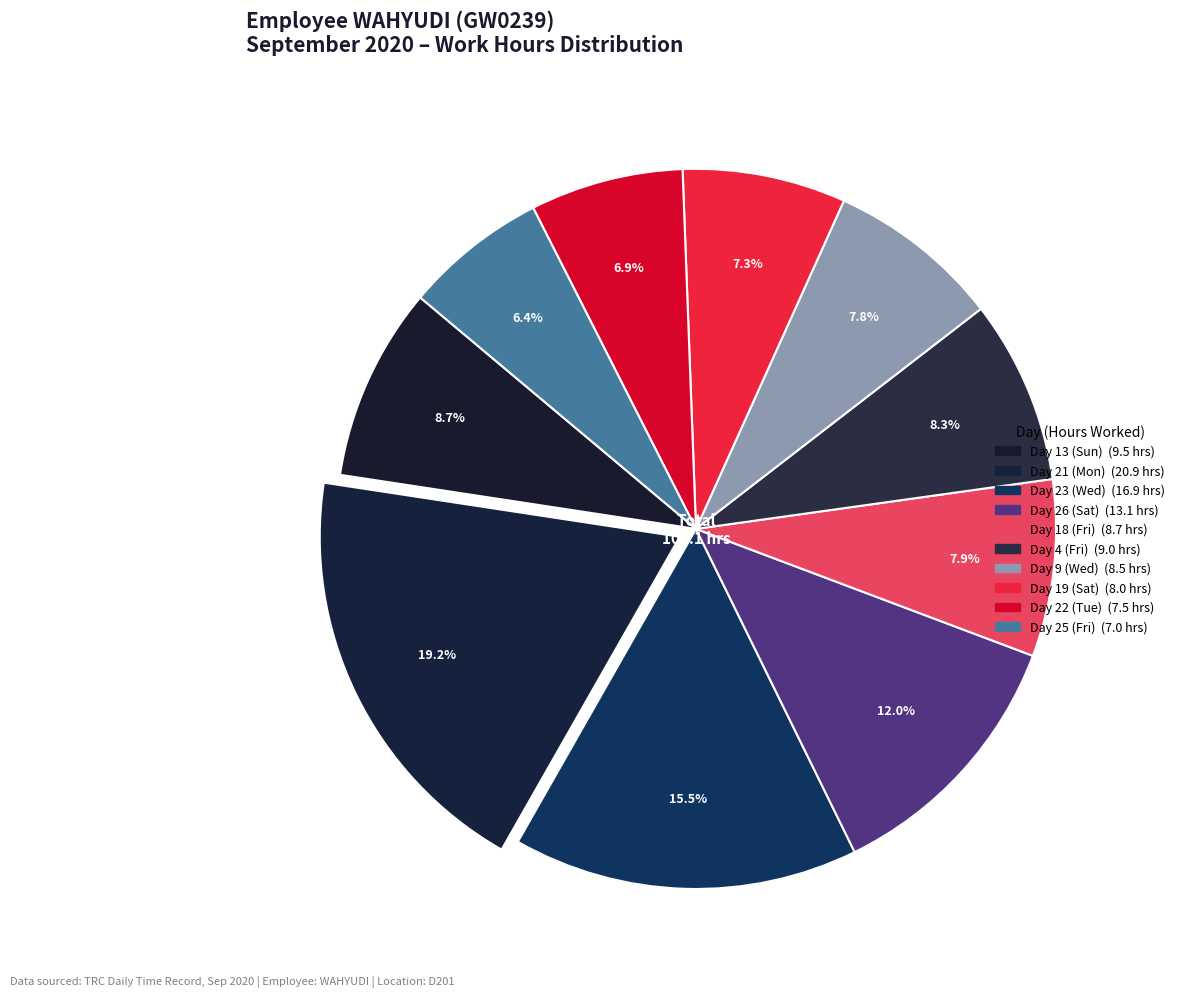

How many slices are in this pie chart?

10